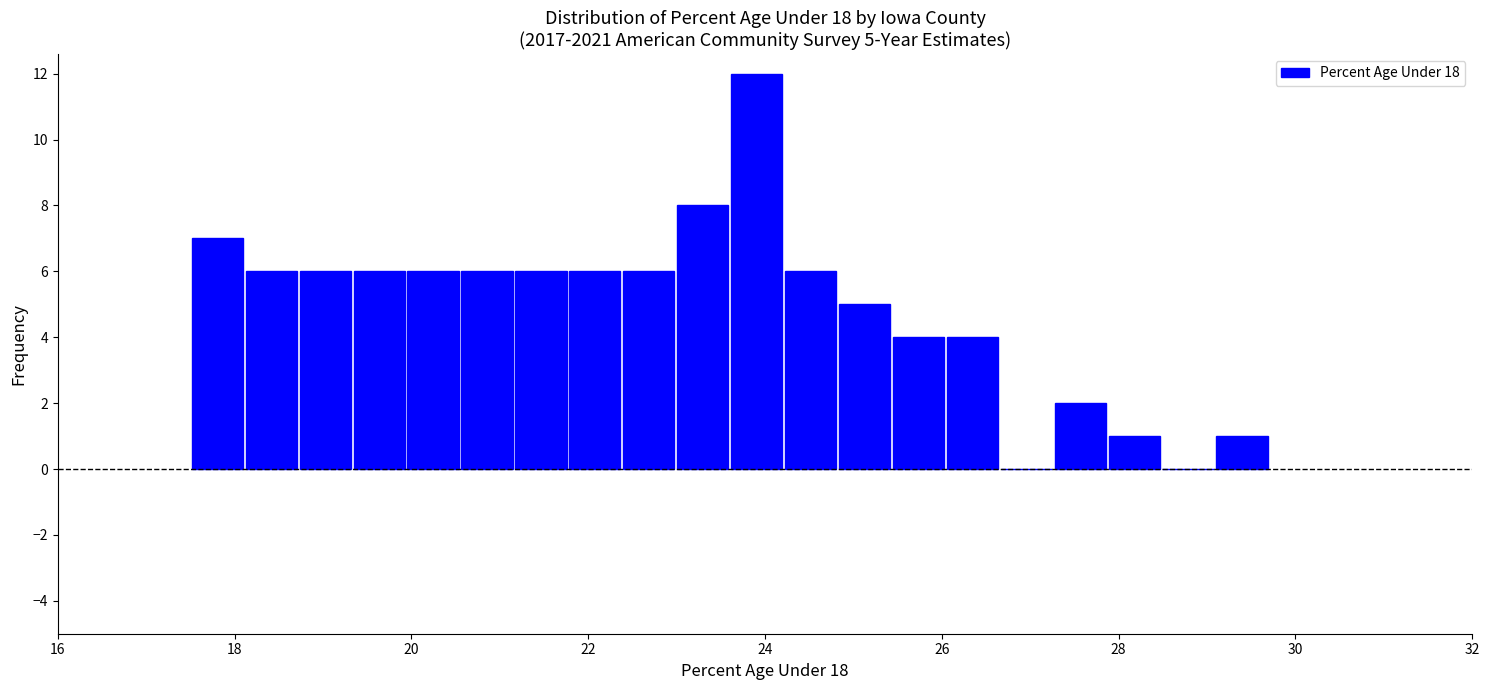

Around what value on the x-axis is the tallest bar? Give the approximate position of its centre, as read against the axis.

24.0